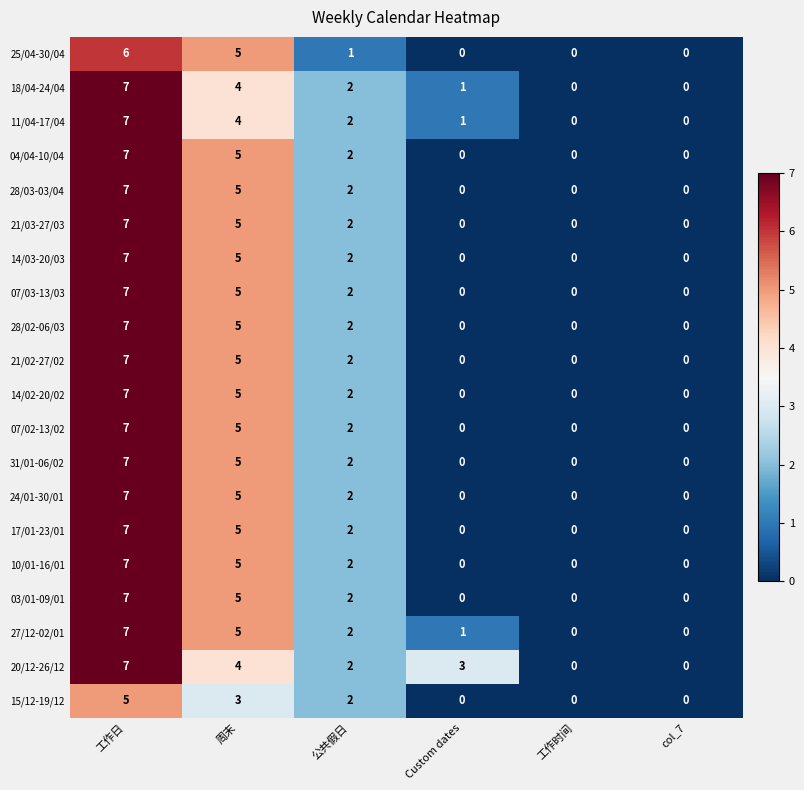

What is the difference between the highest and lowest values at 公共假日?

1